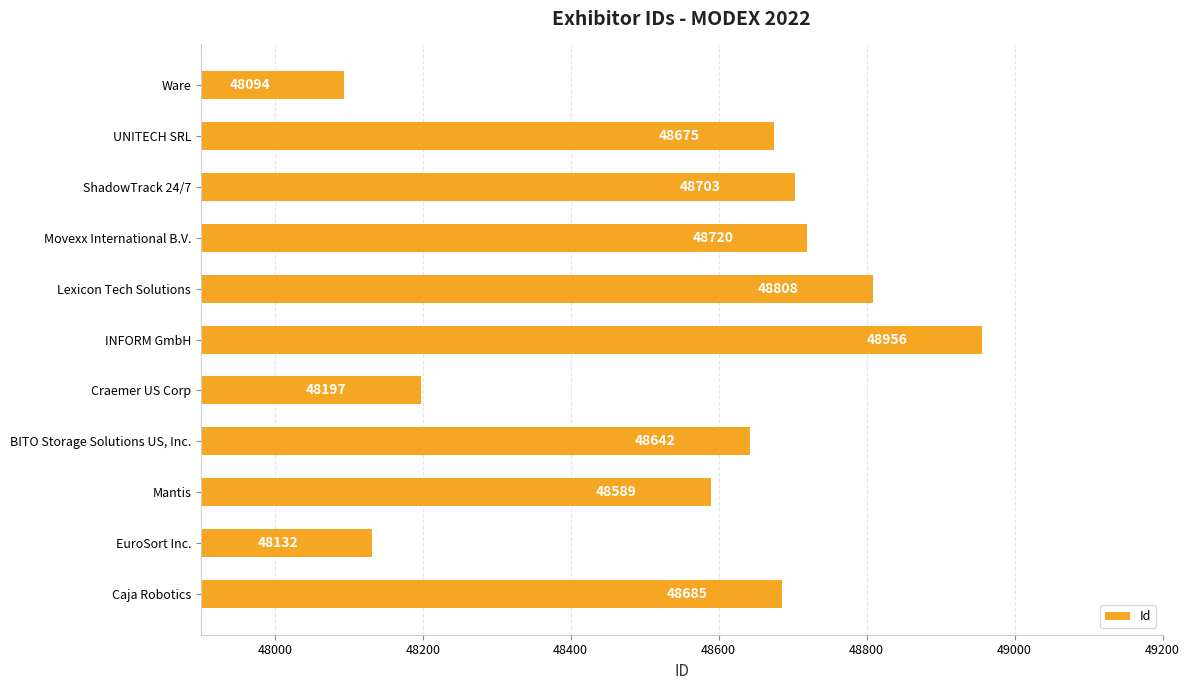

The chart shows a value of 48703 at ShadowTrack 24/7. True or false?

True